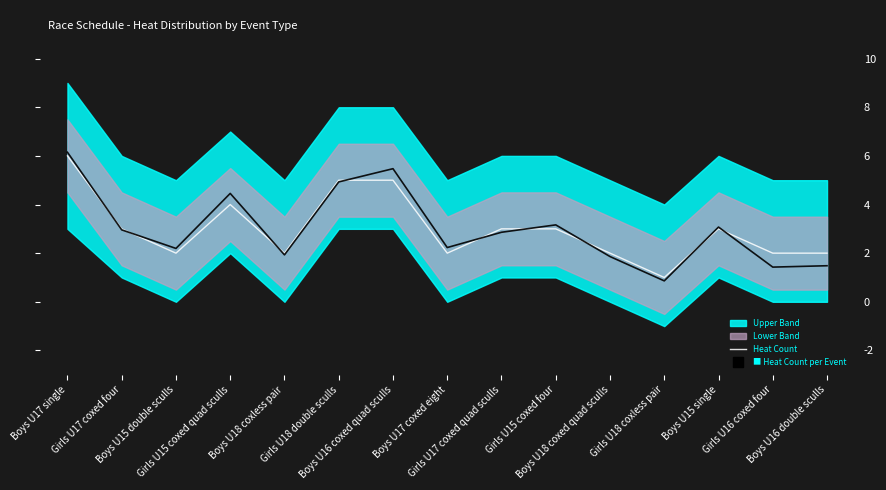

What is the sum of all values?

45